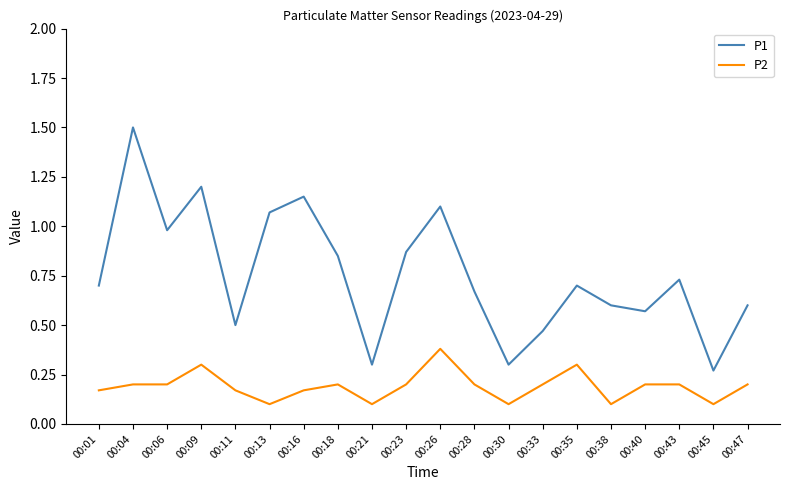

The P2 series shows 0.1 at 00:04. True or false?

False